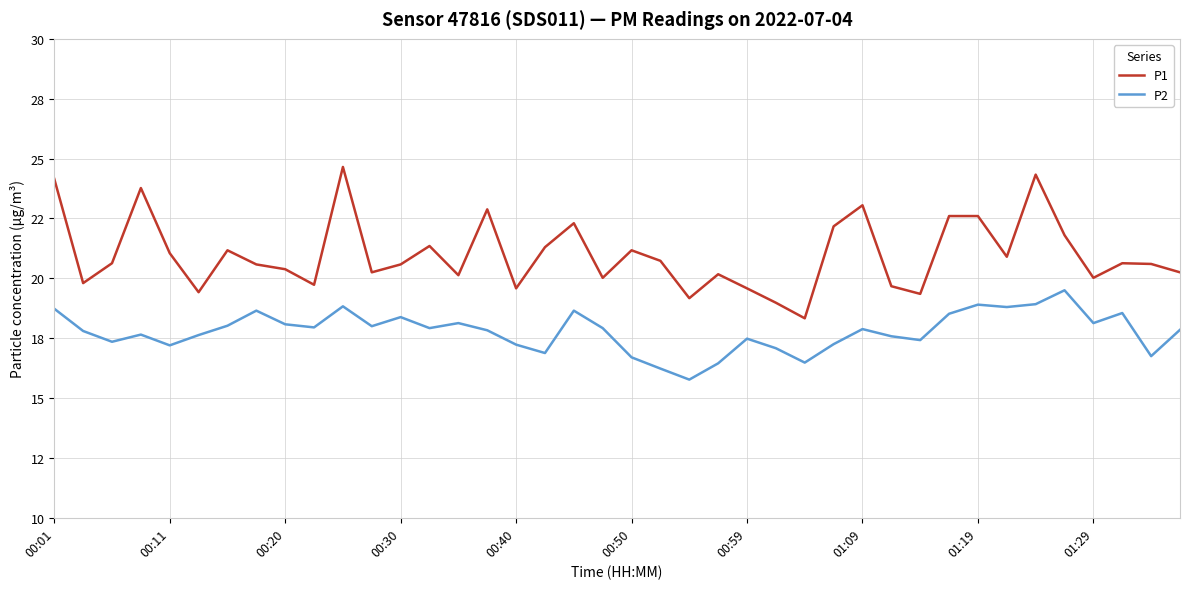

How many interior local peaks does the P1 series have?

11